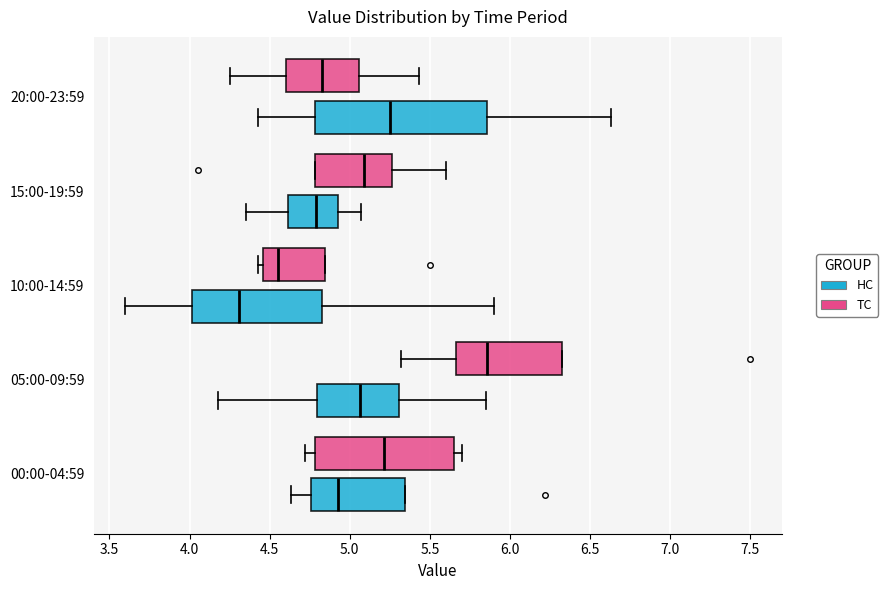

Where does the median line of the box for 20:00-23:59 (HC) sit on the x-axis? The values are not printed on the chart, so give them approximately, as read against the axis.

5.25